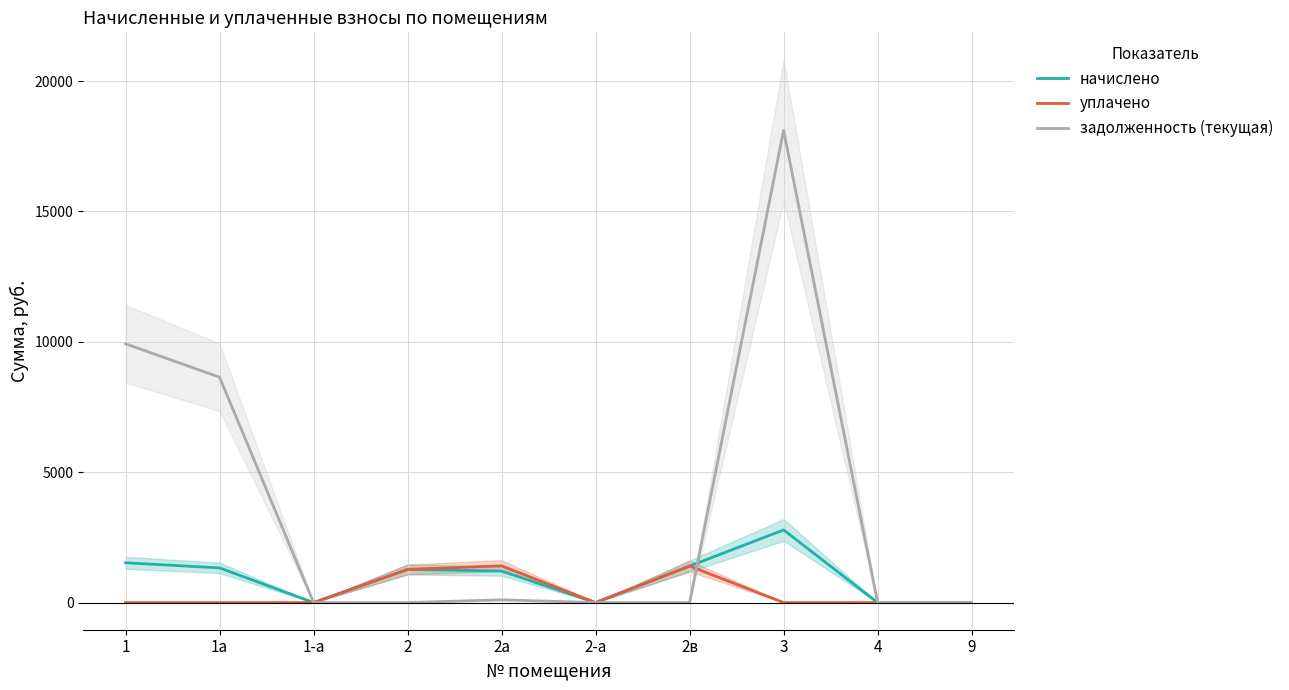

List the labels in order of задолженность (текущая) value, smallest first.

1-а, 2, 2-а, 2в, 4, 9, 2а, 1а, 1, 3